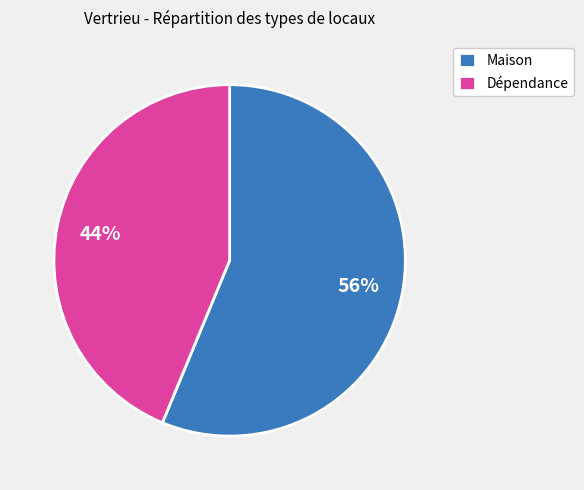

Between Maison and Dépendance, which is larger?

Maison